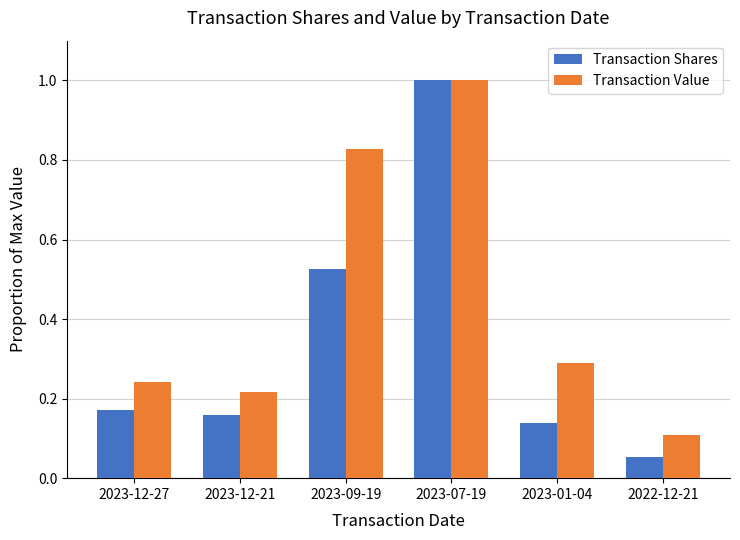

Where is Transaction Shares nearest to the value 0?

2022-12-21